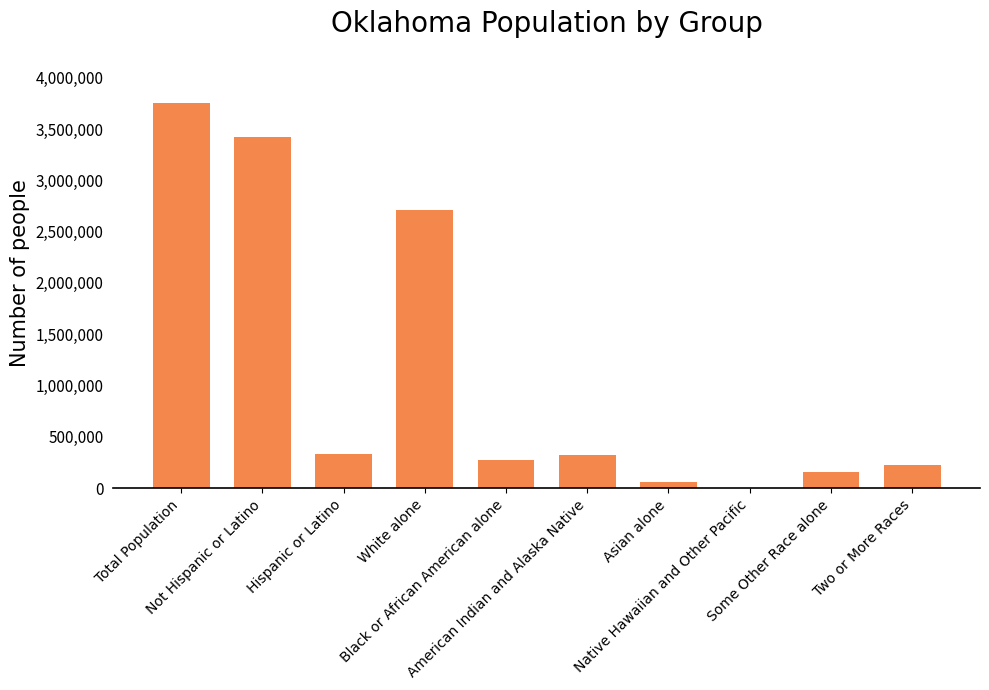

How many distinct data groups are displayed?

1